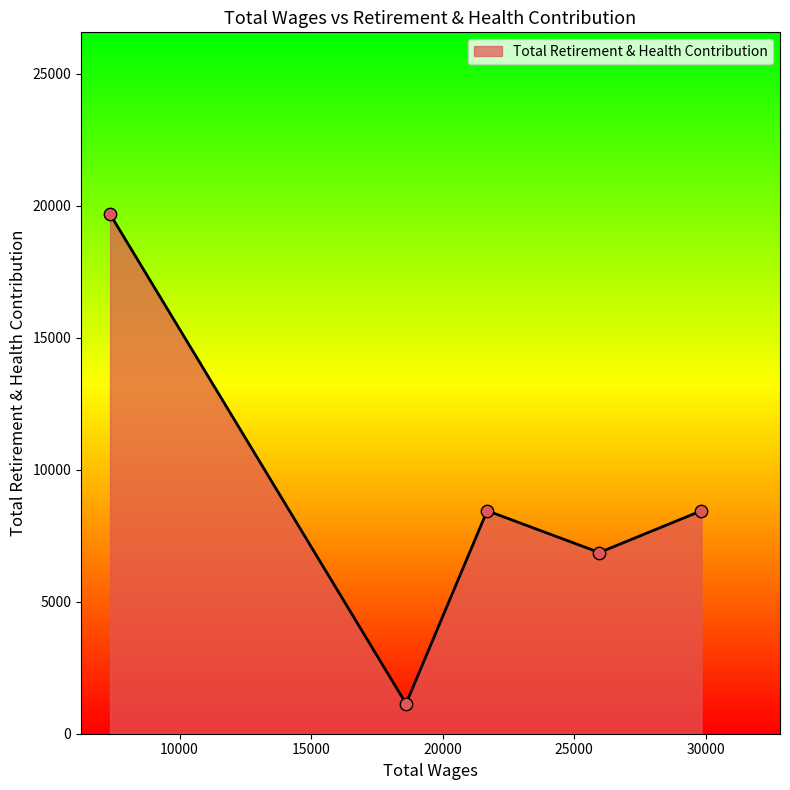

What is the average value?

8913